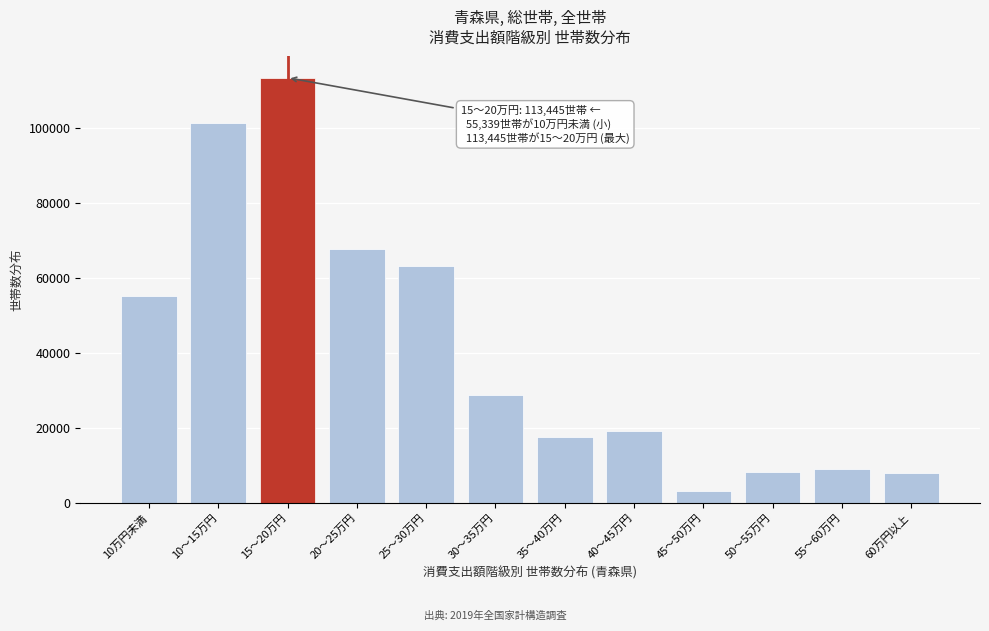

Is it true that the value at 20〜25万円 is 21530?

False